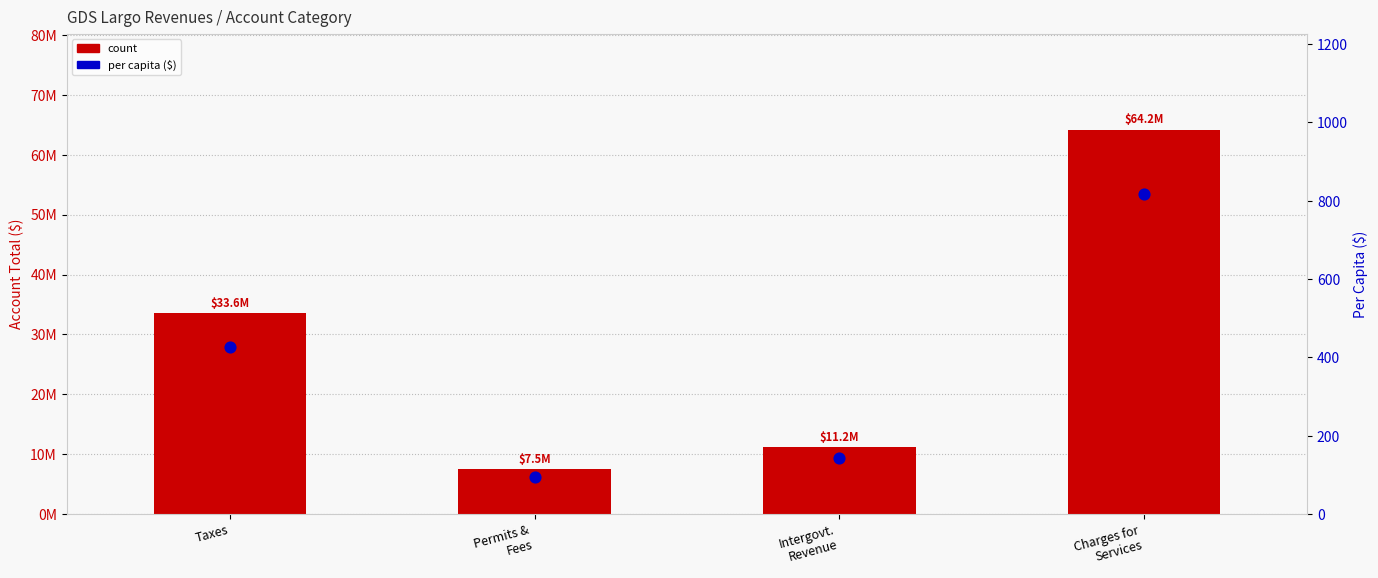

Which series reaches the minimum Y coordinate?

percentile rank within the sample